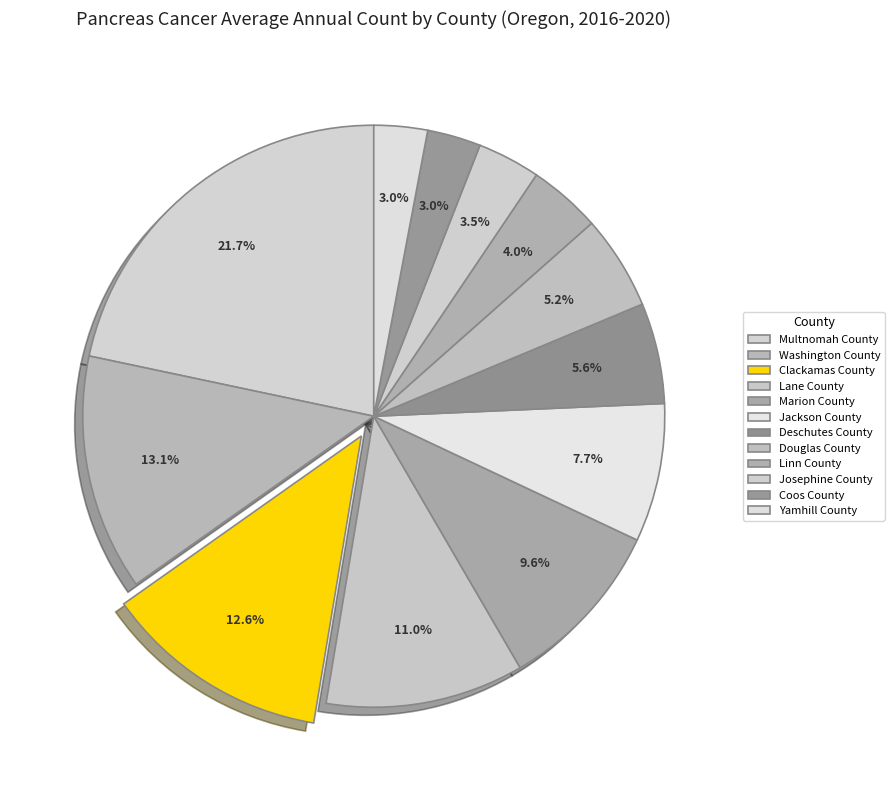

Do Yamhill County and Washington County together represent more than half of the pie?

No